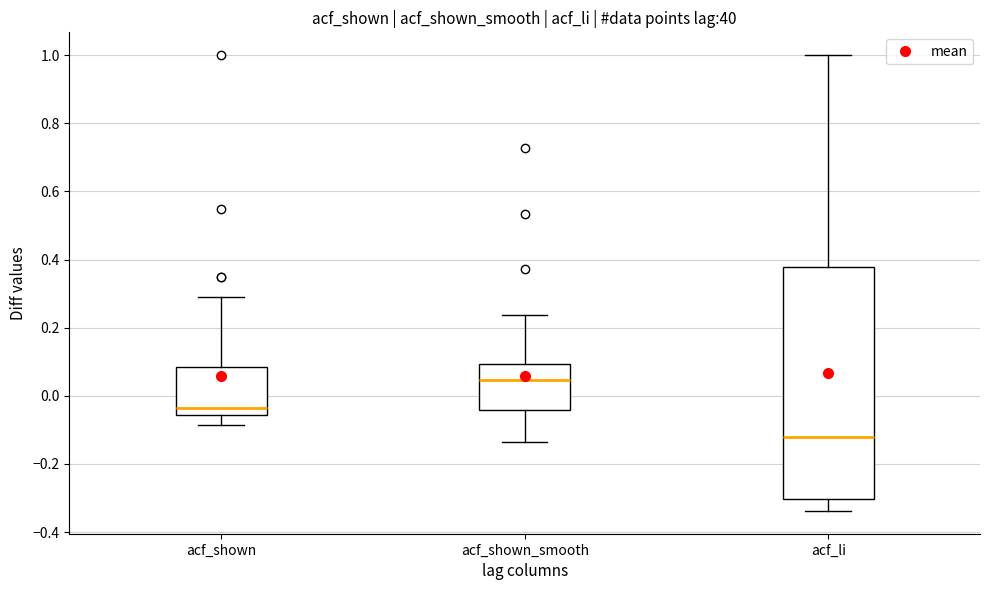

Comparing the boxes themselves (not the whiskers), which one is the tallest?

acf_li